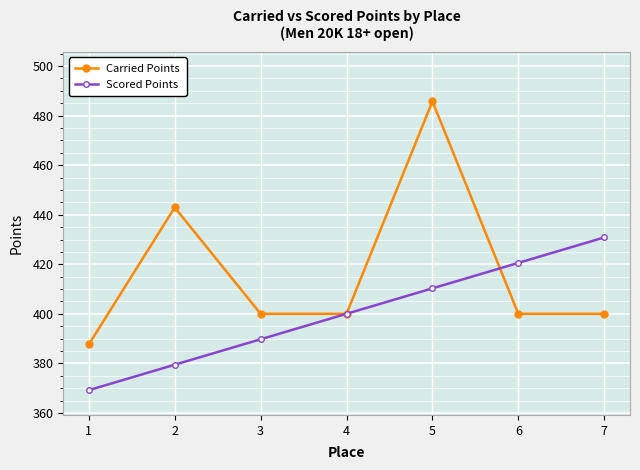

Which series has the largest total across all categories?

Carried Points